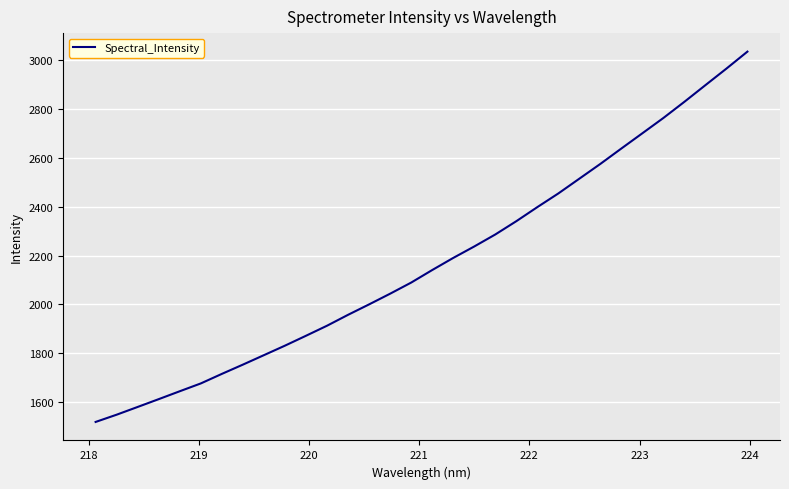

What is the sum of all values?

69520.2